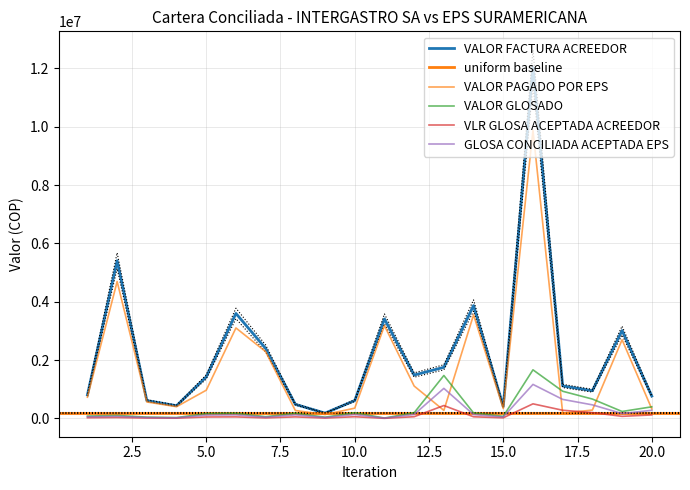

Is this an area chart (filled region under the line)?

No